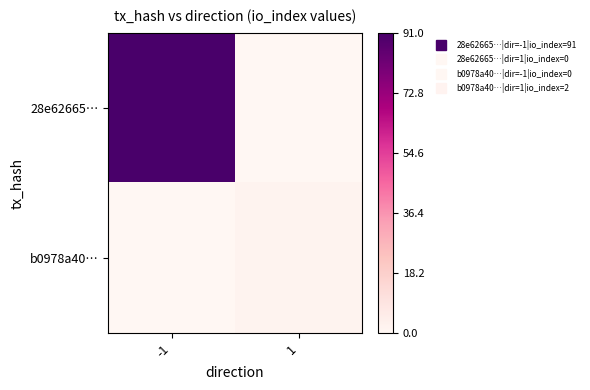

Reading left to right, transcribe all the data shown in this chart.

28e62665…: -1=91	1=0
b0978a40…: -1=0	1=2